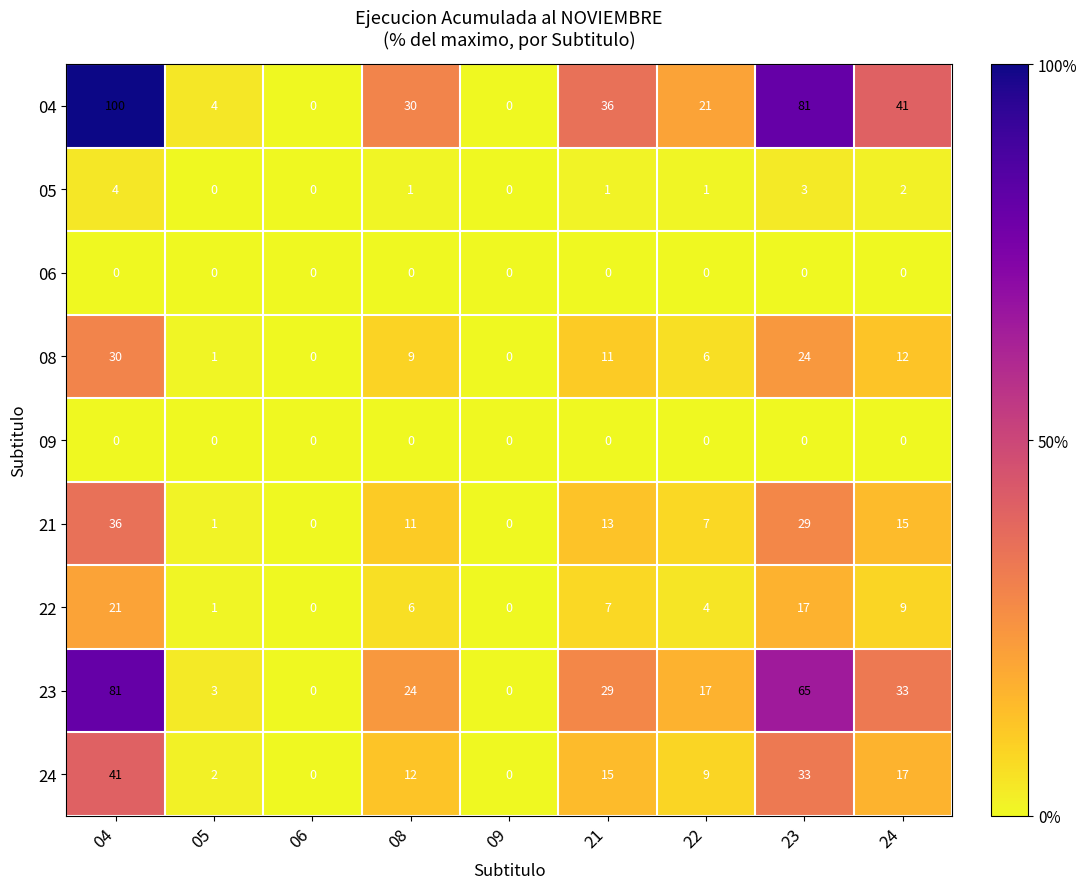

What is the sum of all 23 values?

252